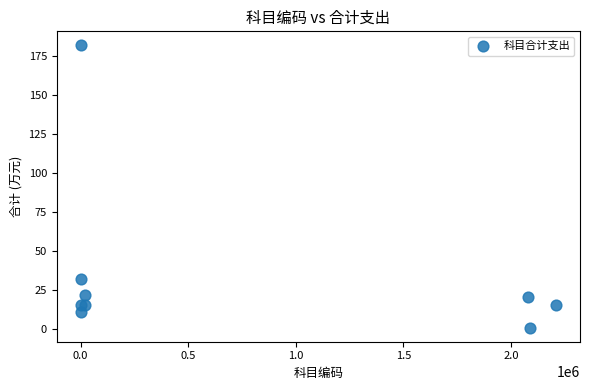

What Y value in the scatter plot is closest to 91?

32.6